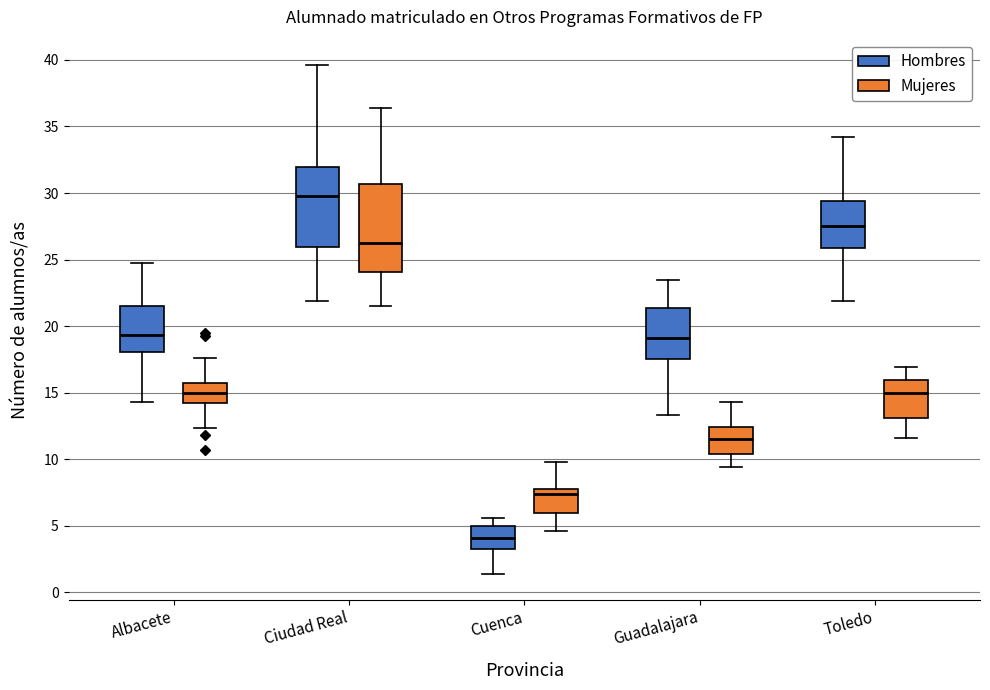

Reading left to right, read every box against the y-axis: the position of its median line, the range the box covers, and the ends of its whiskers. The values are not printed on the chart, so give them approximately, as read against the axis.

Albacete (Hombres): median 19.5, box 18.0 to 21.5, whiskers 14.5 to 24.5
Albacete (Mujeres): median 15.0, box 14.0 to 15.5, whiskers 12.5 to 17.5
Ciudad Real (Hombres): median 30.0, box 26.0 to 32.0, whiskers 22.0 to 39.5
Ciudad Real (Mujeres): median 26.5, box 24.0 to 30.5, whiskers 21.5 to 36.5
Cuenca (Hombres): median 4.0, box 3.0 to 5.0, whiskers 1.5 to 5.5
Cuenca (Mujeres): median 7.5 (just below the box's upper edge), box 6.0 to 7.5, whiskers 4.5 to 10.0
Guadalajara (Hombres): median 19.0, box 17.5 to 21.5, whiskers 13.5 to 23.5
Guadalajara (Mujeres): median 11.5, box 10.5 to 12.5, whiskers 9.5 to 14.5
Toledo (Hombres): median 27.5, box 26.0 to 29.5, whiskers 22.0 to 34.0
Toledo (Mujeres): median 15.0, box 13.0 to 16.0, whiskers 11.5 to 17.0